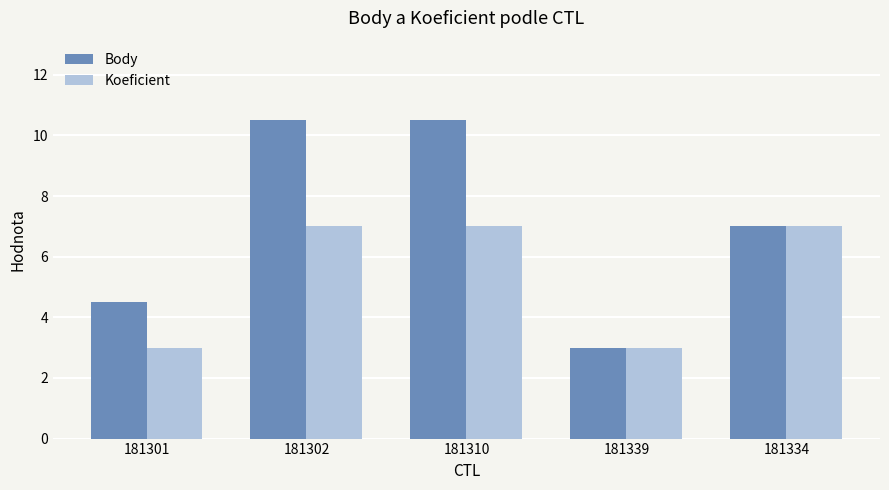

What position from the left is 181302?

2